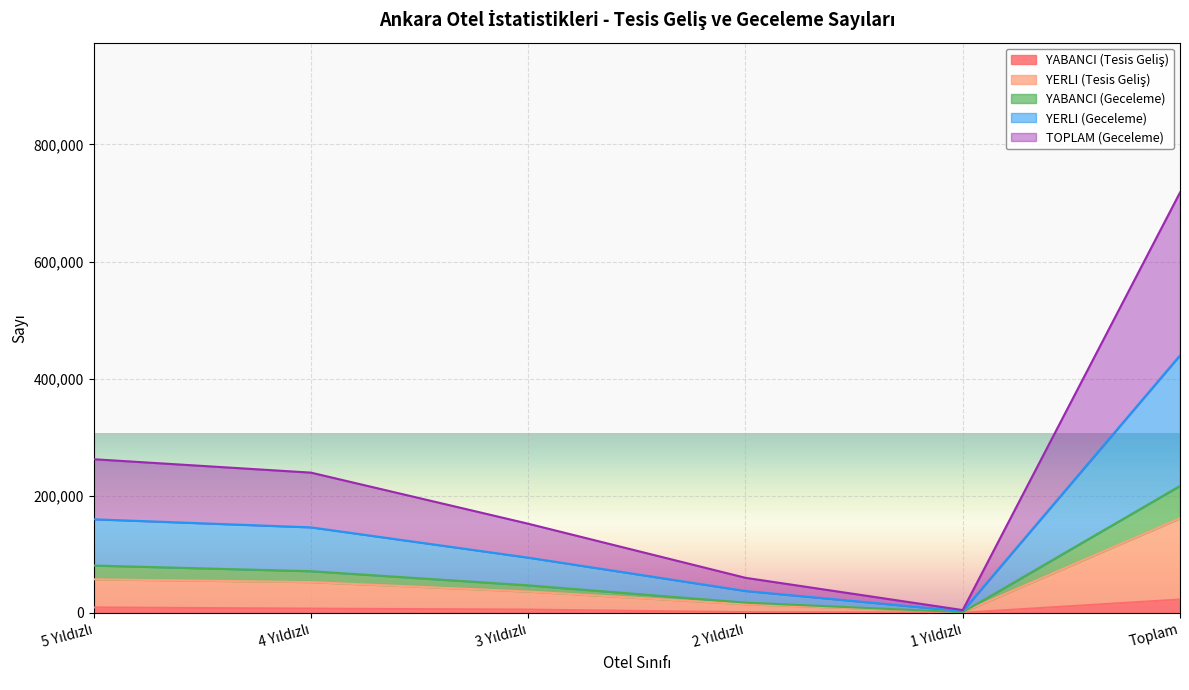

Which category has the lowest value across all series?

1 Yıldızlı